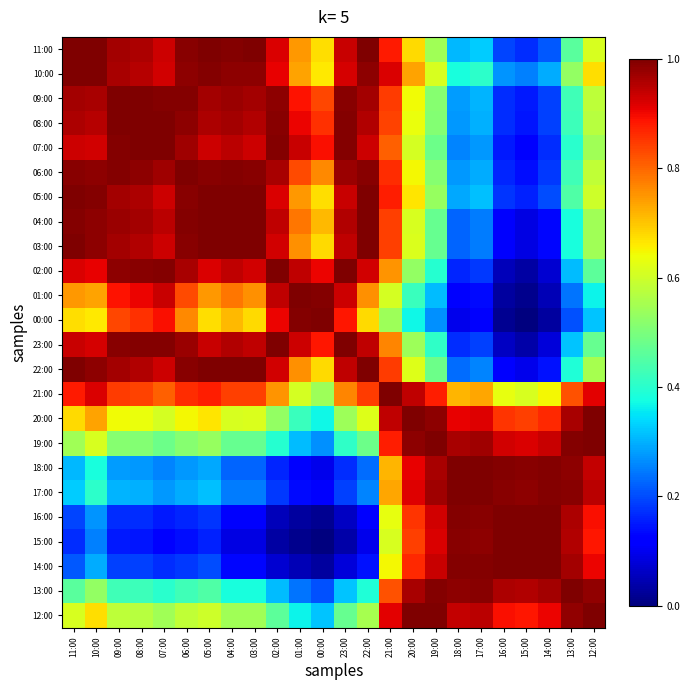

Rank the series at 03:00 from lowest to highest value.

15:00, 16:00, 14:00, 18:00, 17:00, 13:00, 19:00, 12:00, 20:00, 00:00, 01:00, 21:00, 02:00, 07:00, 23:00, 08:00, 09:00, 10:00, 06:00, 11:00, 05:00, 04:00, 22:00, 03:00